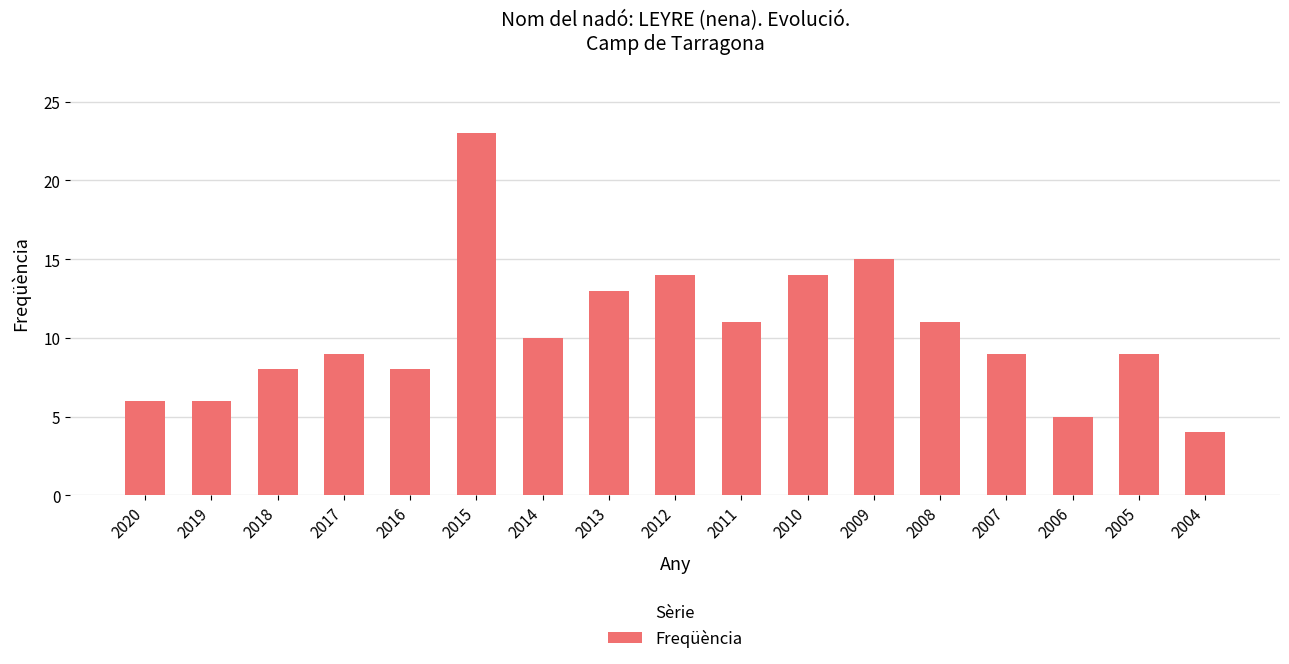

How many distinct data groups are displayed?

1